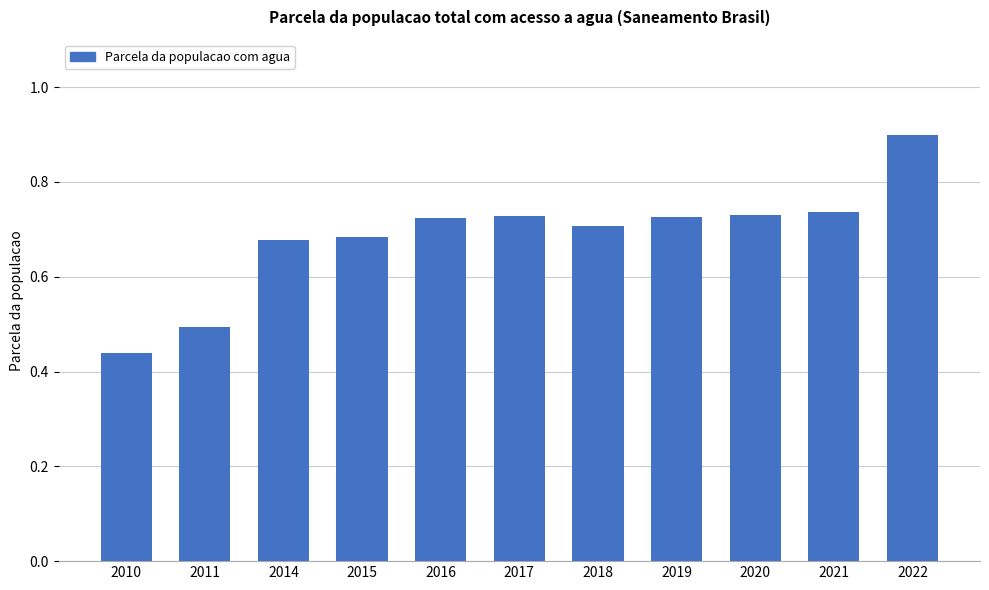

The value at 2010 is 0.2. True or false?

False